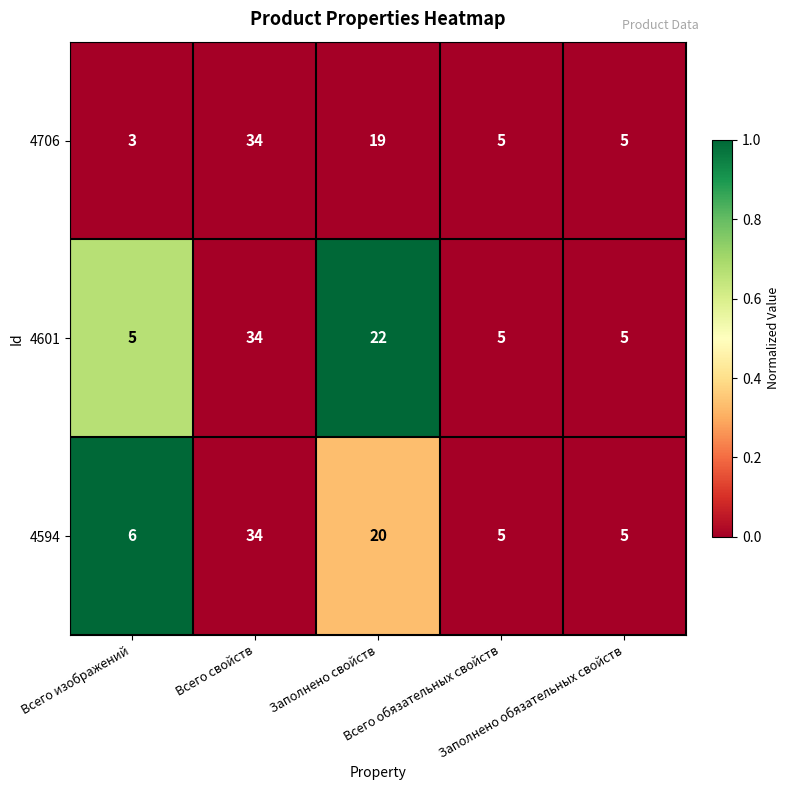

What is the average value of the 4706 series?

13